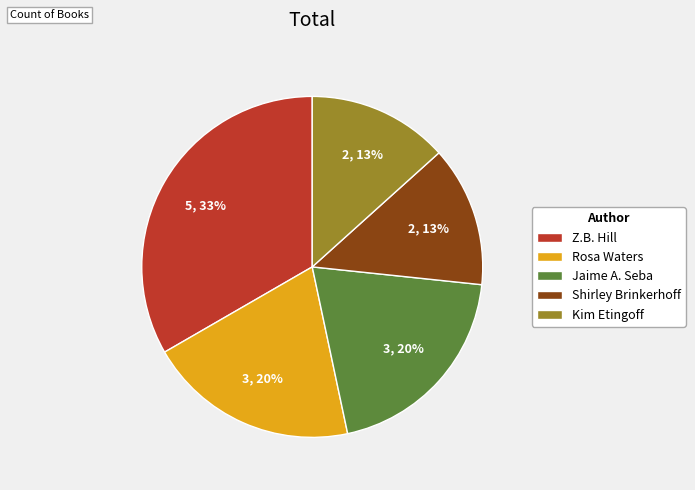

How many slices are in this pie chart?

5